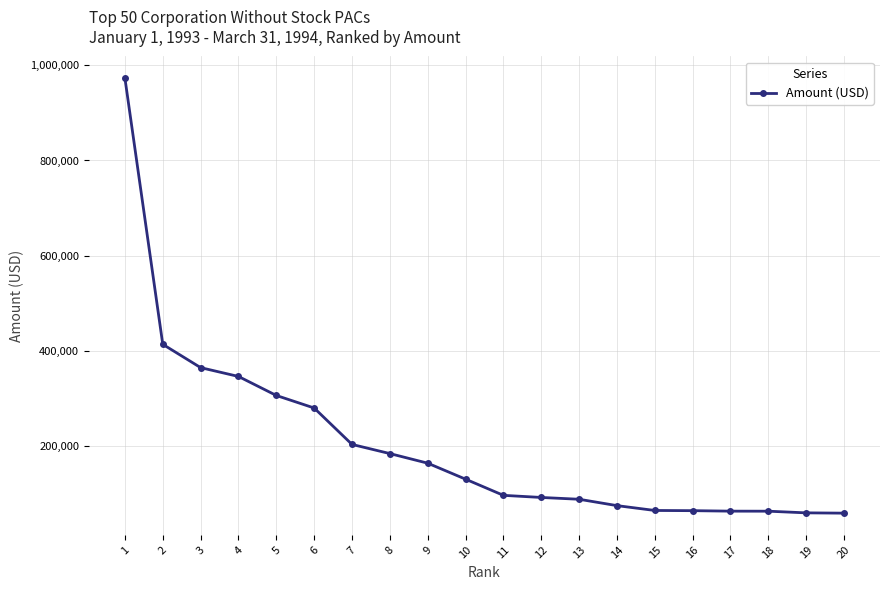

What is the value of the 10th point from the left?

130000